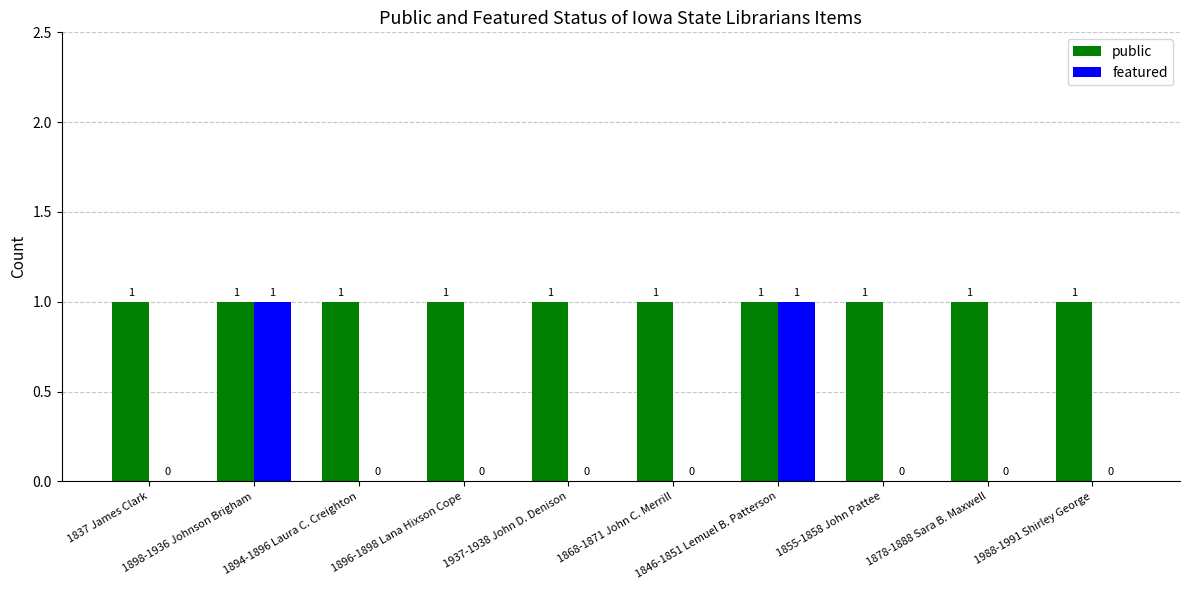

What is the sum of all public values?

10